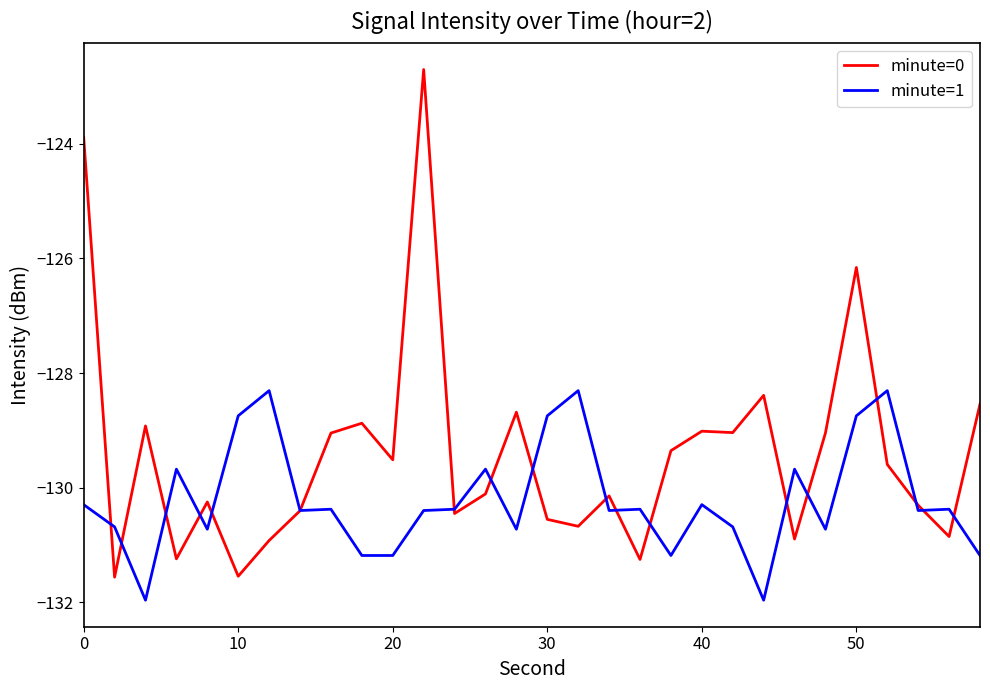

Which series has the largest total across all categories?

minute=0